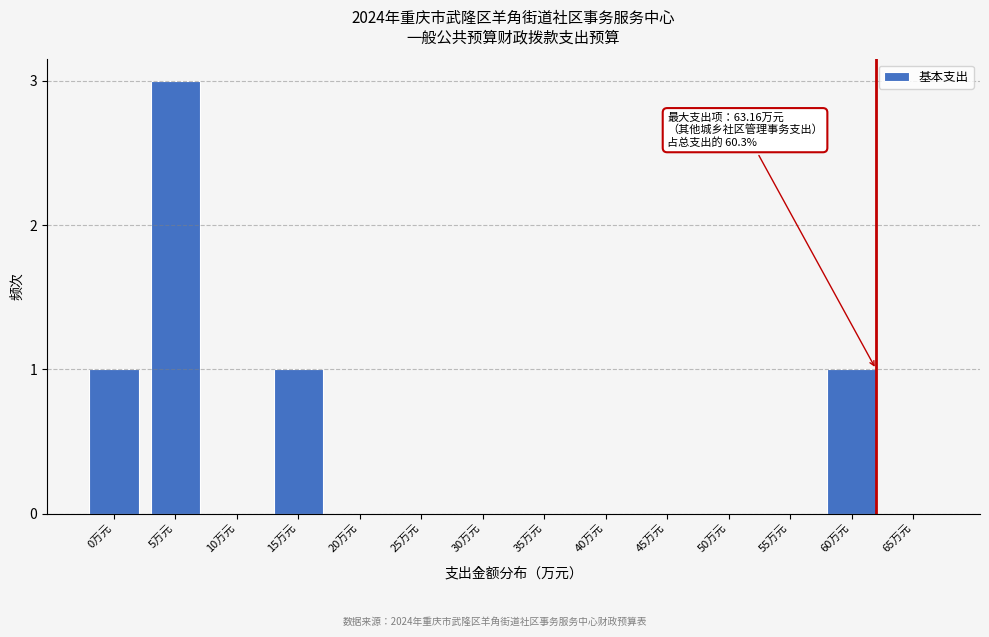

What is the maximum value shown in the chart?

3